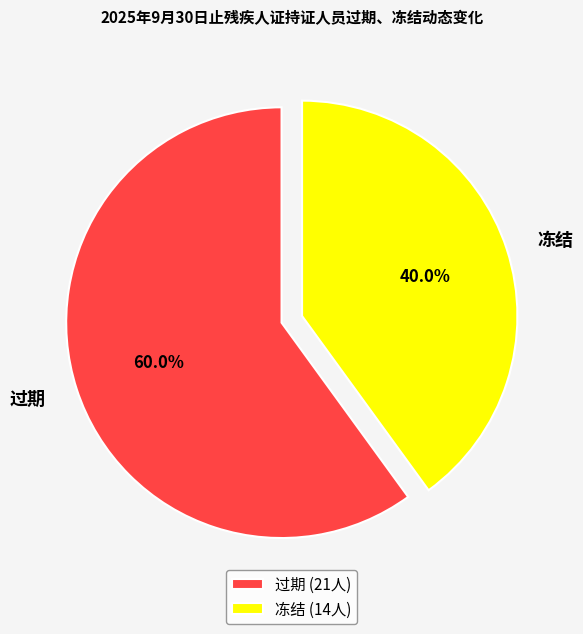

Approximately how many times larger is the value at 冻结 compared to 过期?

0.7